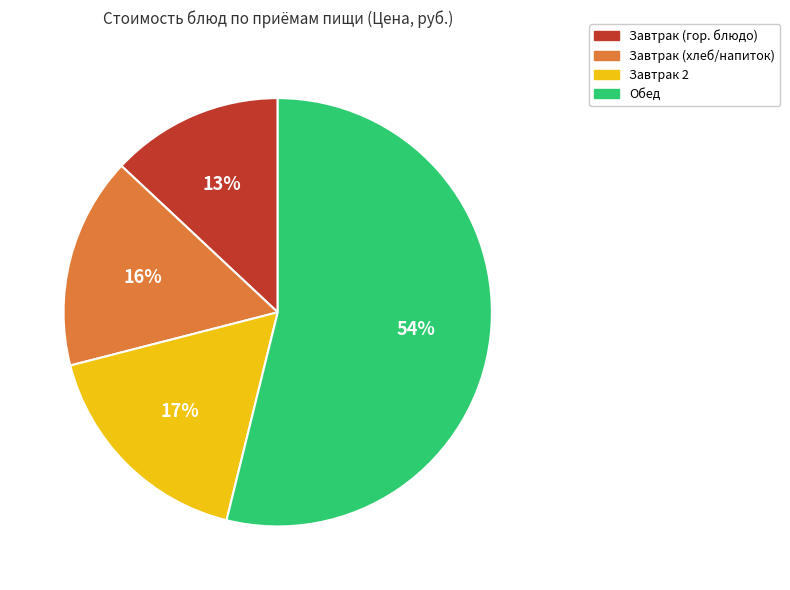

Does any single category account for the majority?

Yes